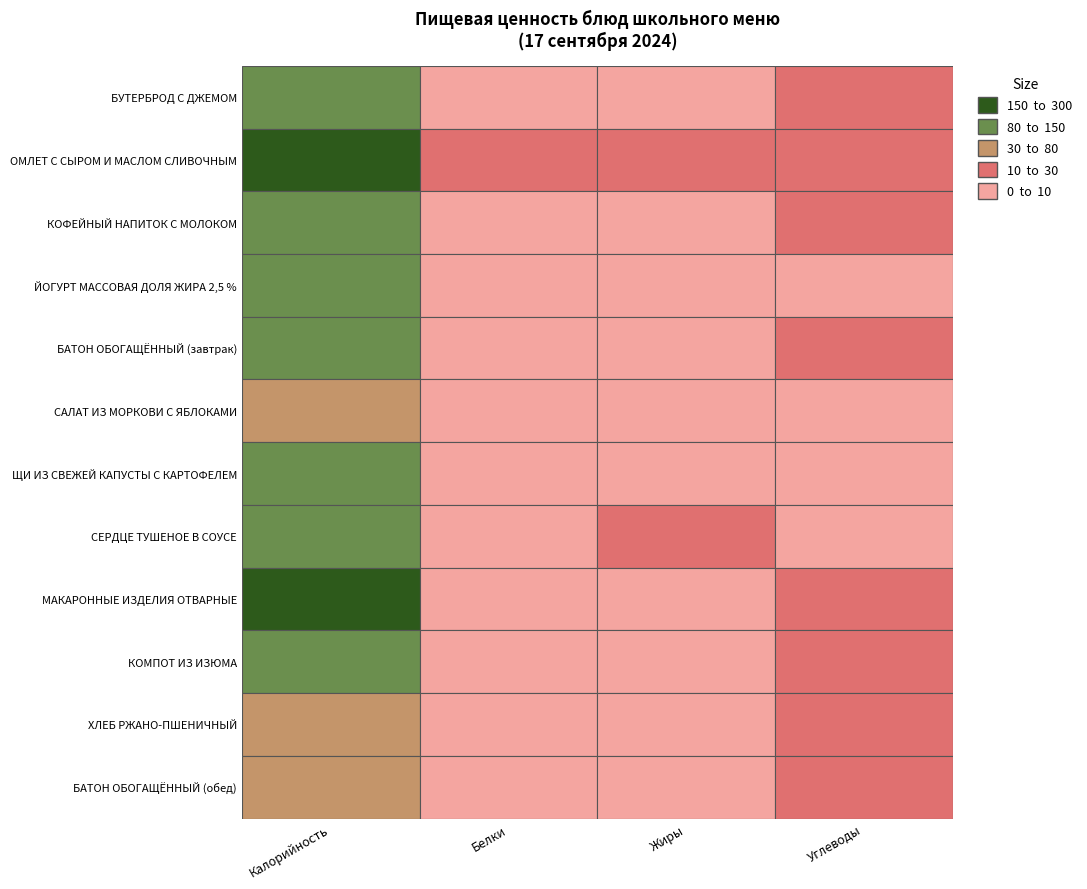

Reading left to right, transcribe all the data shown in this chart.

БУТЕРБРОД С ДЖЕМОМ: 95.0	1.5	0.5	21.2
ОМЛЕТ С СЫРОМ И МАСЛОМ СЛИВОЧНЫМ: 240.0	10.1	19.0	11.0
КОФЕЙНЫЙ НАПИТОК С МОЛОКОМ: 88.1	0.5	0.5	15.0
ЙОГУРТ МАССОВАЯ ДОЛЯ ЖИРА 2,5 %: 101.7	4.5	4.5	8.1
БАТОН ОБОГАЩЁННЫЙ (завтрак): 114.0	3.2	2.0	20.5
САЛАТ ИЗ МОРКОВИ С ЯБЛОКАМИ: 68.9	0.6	3.2	6.2
ЩИ ИЗ СВЕЖЕЙ КАПУСТЫ С КАРТОФЕЛЕМ: 125.0	3.0	4.0	10.0
СЕРДЦЕ ТУШЕНОЕ В СОУСЕ: 140.2	9.4	10.4	6.5
МАКАРОННЫЕ ИЗДЕЛИЯ ОТВАРНЫЕ: 155.6	5.3	3.5	29.3
КОМПОТ ИЗ ИЗЮМА: 81.0	0.6	0.1	21.1
ХЛЕБ РЖАНО-ПШЕНИЧНЫЙ: 78.0	2.7	1.5	17.3
БАТОН ОБОГАЩЁННЫЙ (обед): 57.5	1.6	1.0	10.4